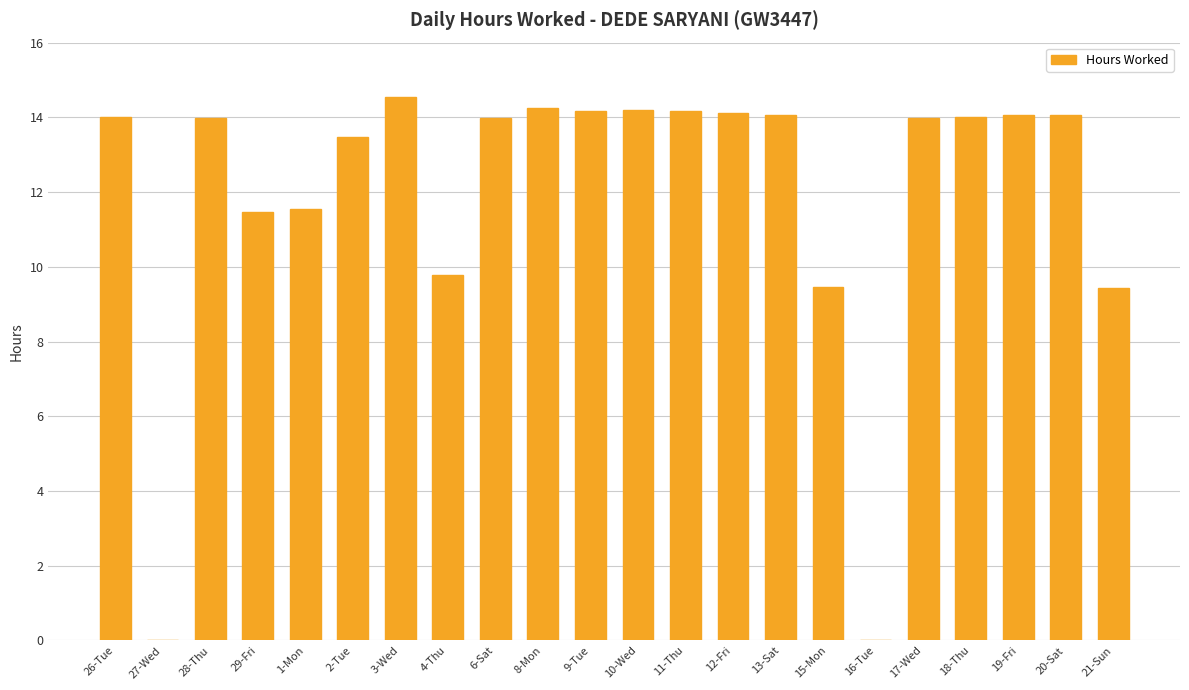

The chart shows a value of 14.2 at 9-Tue. True or false?

True